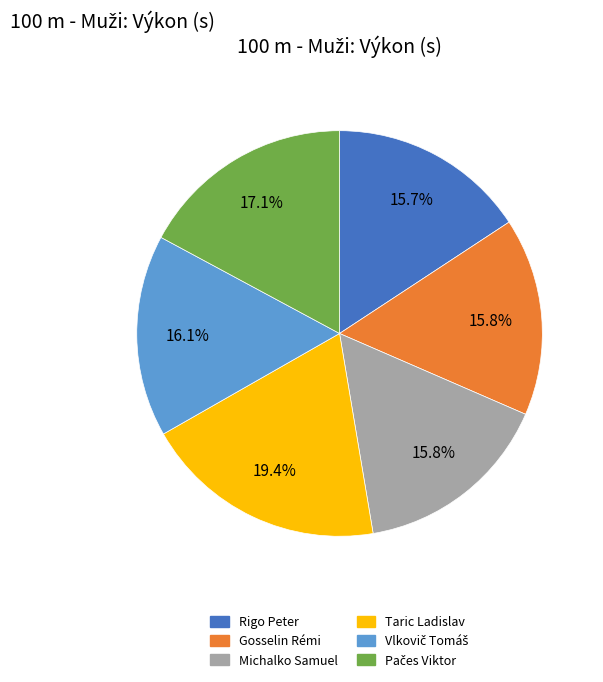

How many segments does this pie chart have?

6